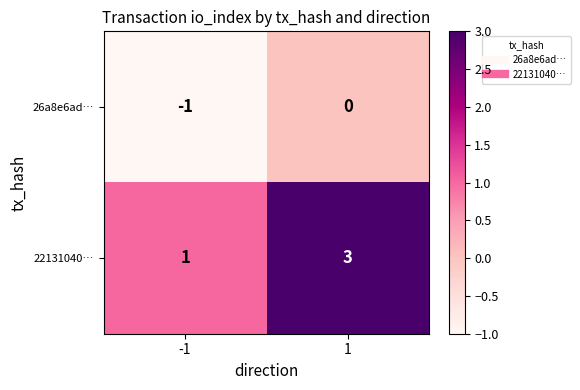

Read the 22131040… value at 1.

3